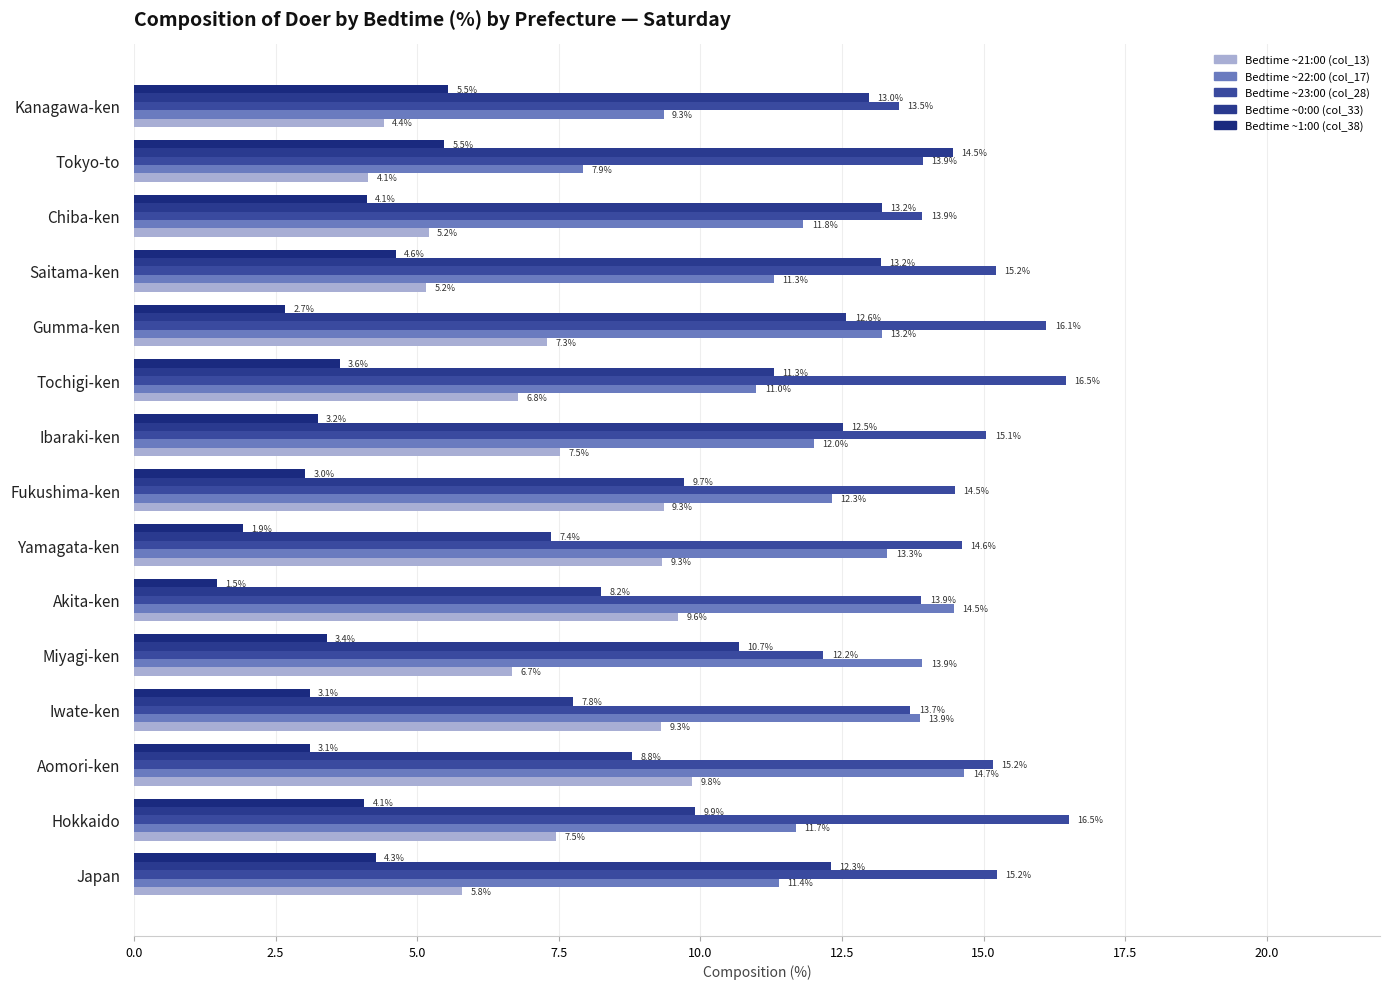

At which label is Bedtime ~0:00 (col_33) closest to 10?

Hokkaido